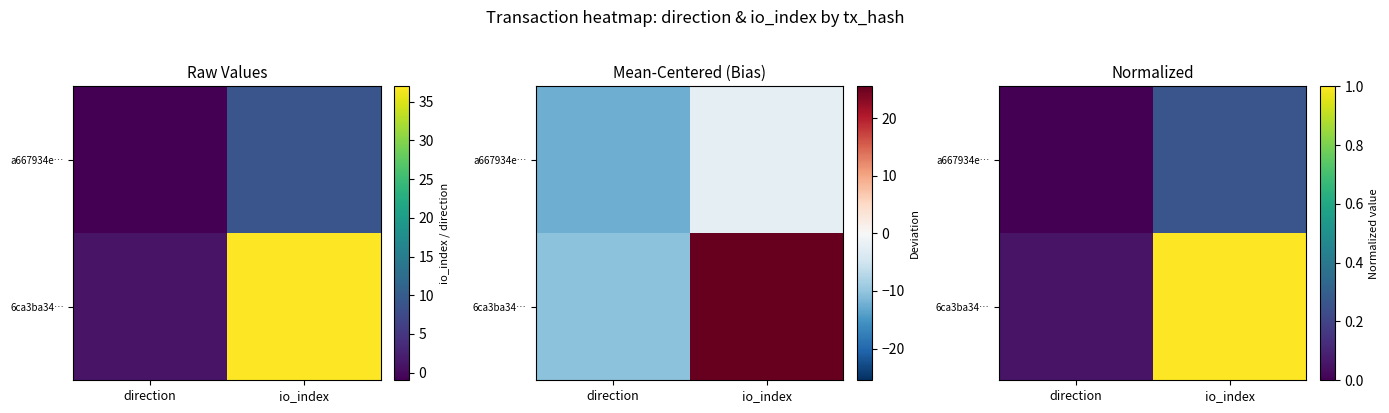

Read the 6ca3ba34… value at direction.

0.1